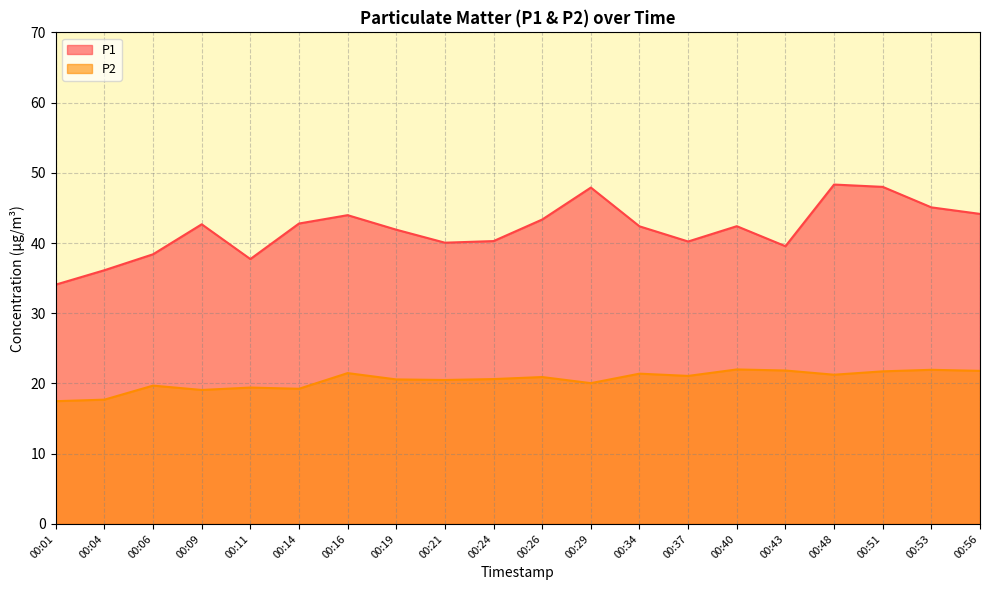

Rank the series at 00:26 from lowest to highest value.

P2, P1